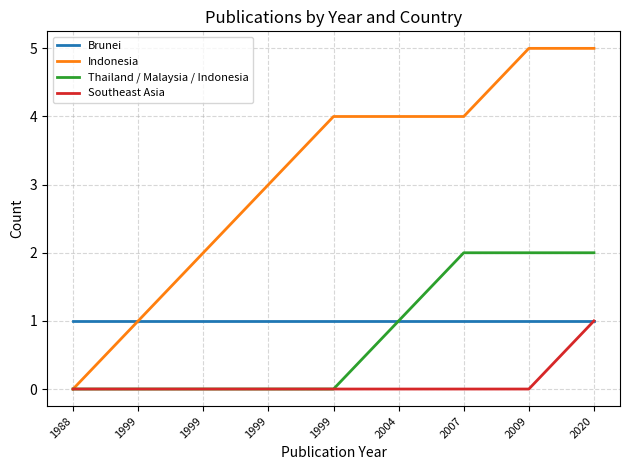

What is the value of the Brunei point at the 3rd from the left?

1